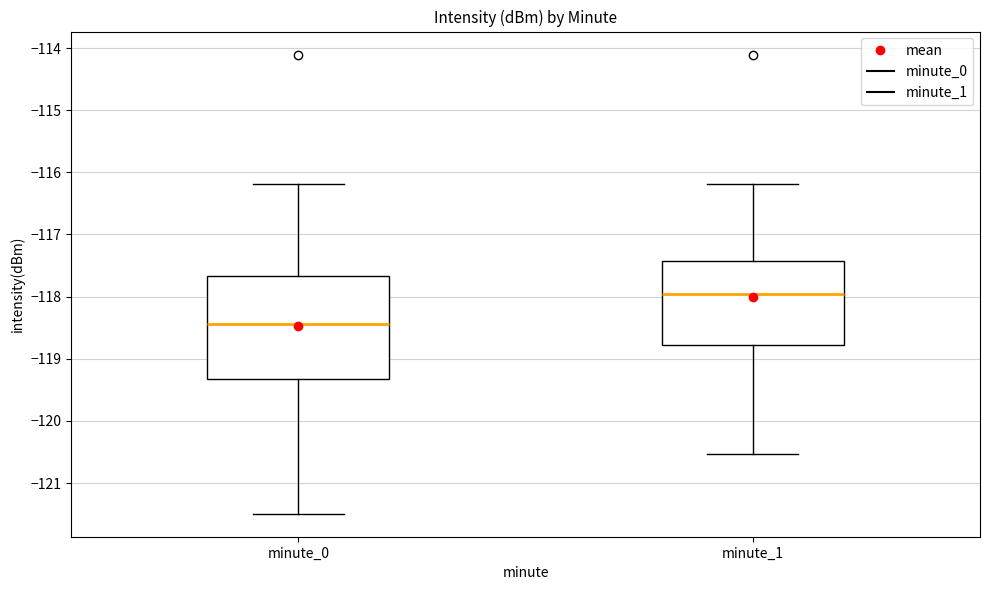

Which box has the highest median line?

minute_1